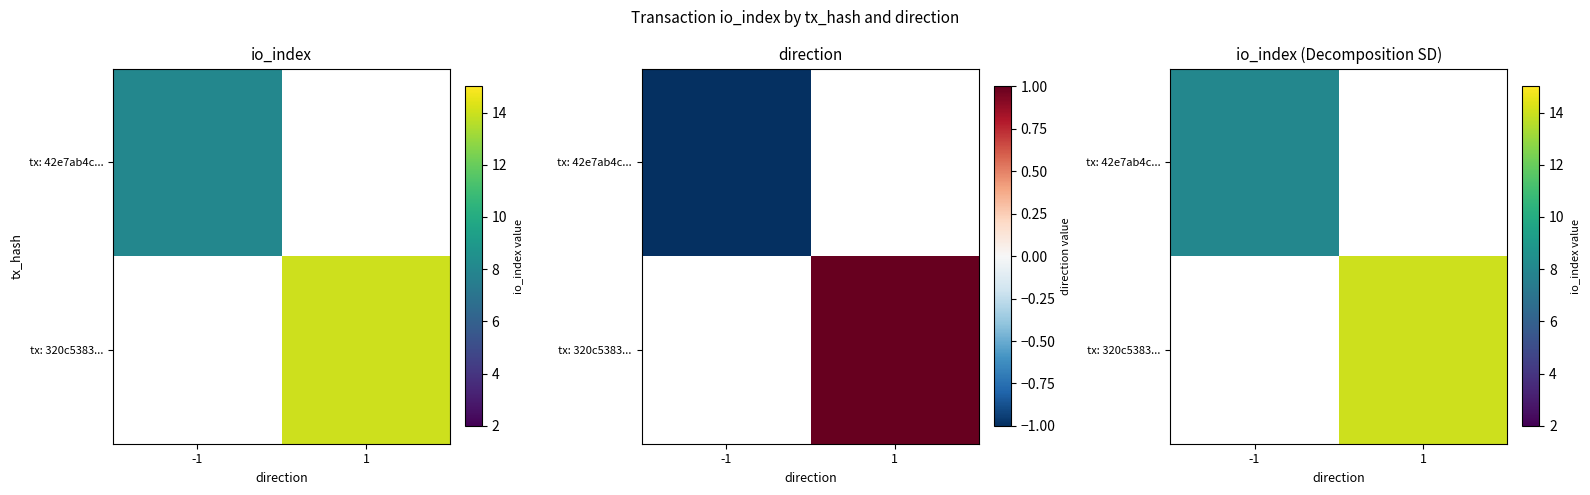

The tx: 320c5383... series shows 0 at -1. True or false?

True